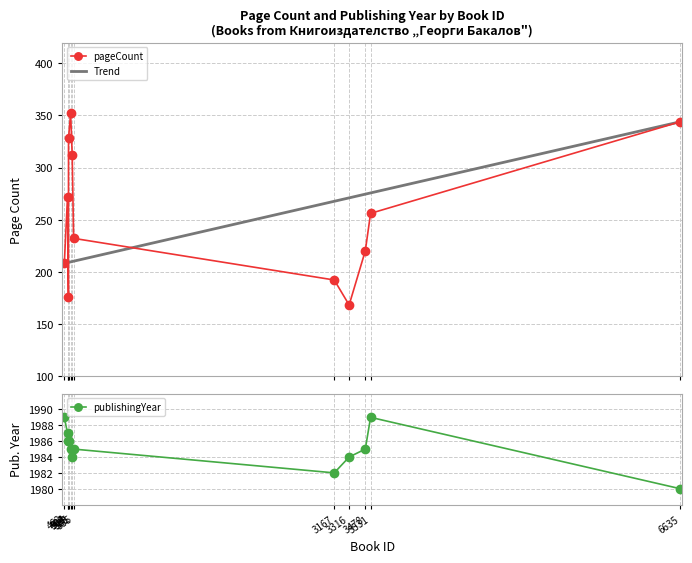

How many data points in publishingYear are above 1985?

5